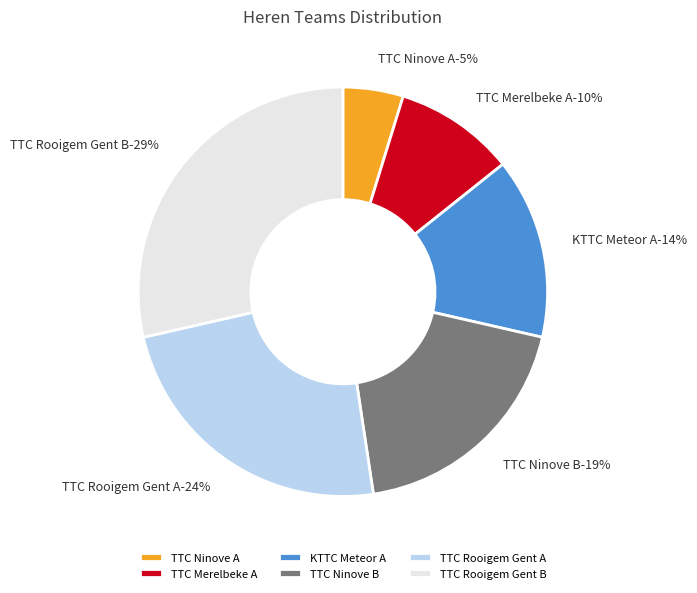

What percentage is NOT represented by TTC Rooigem Gent A?

76.2%